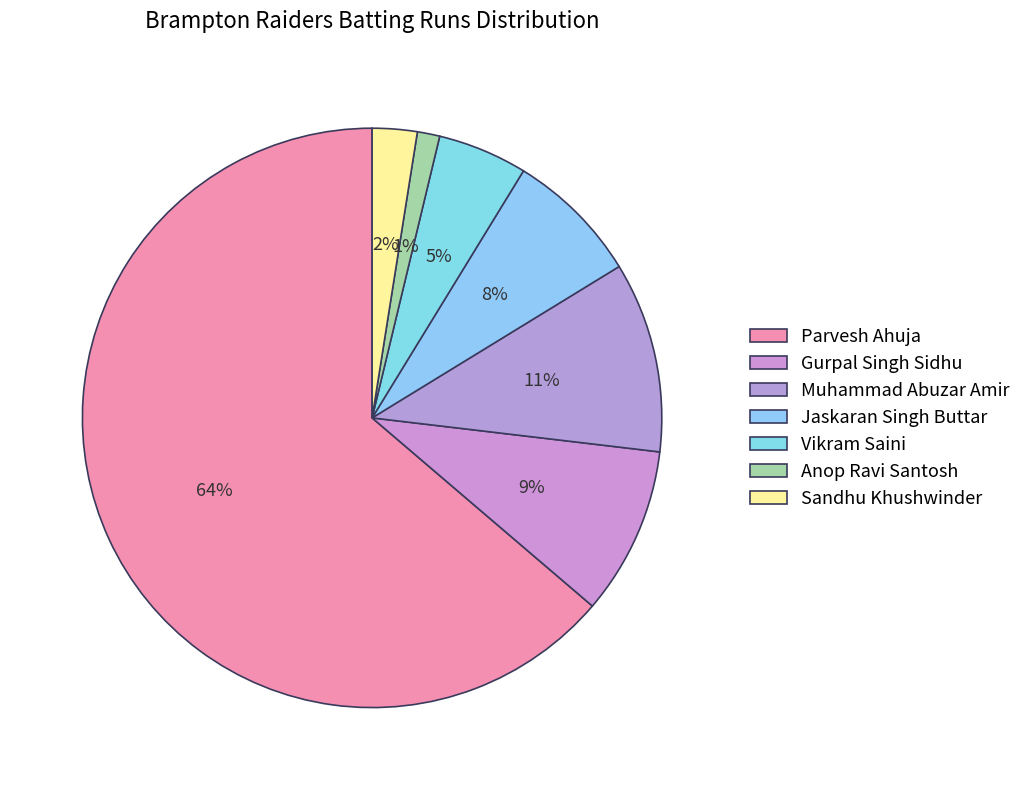

How many slices are in this pie chart?

7